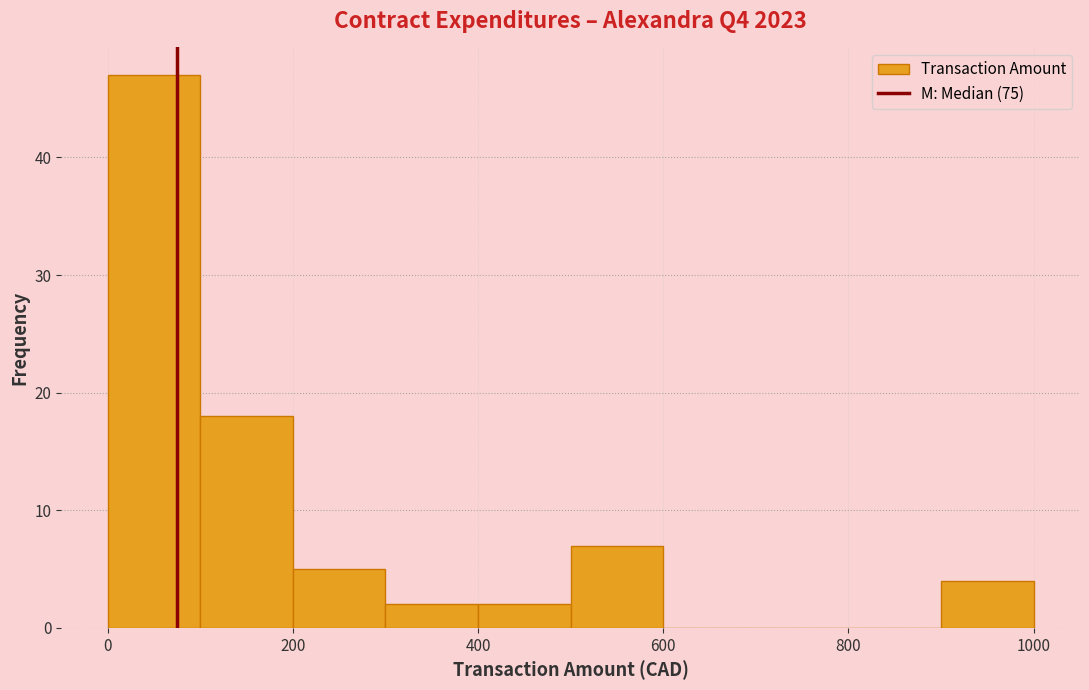

Reading left to right, list every bar in this chart as the range it spans on the x-axis followed by its height. The values are not printed on the chart, so give them approximately, as read against the axis.

0 to 100: 47
100 to 200: 18
200 to 300: 5
300 to 400: 2
400 to 500: 2
500 to 600: 7
600 to 700: 0
700 to 800: 0
800 to 900: 0
900 to 1000: 4